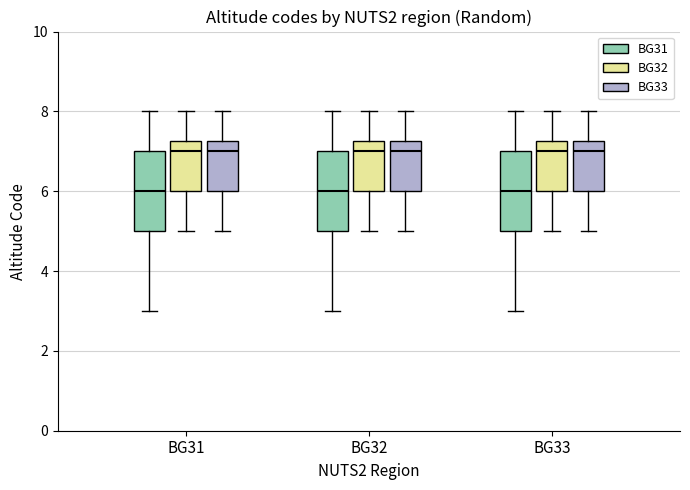

Reading left to right, transcribe this box plot: for each box, give where its median line is, the range the box spans, and where its two whiskers end, as read against the y-axis. The values are not printed on the chart, so give them approximately, as read against the axis.

BG31 (BG31): median 6.0, box 5.0 to 7.0, whiskers 3.0 to 8.0
BG31 (BG32): median 7.0, box 6.0 to 7.2, whiskers 5.0 to 8.0
BG31 (BG33): median 7.0, box 6.0 to 7.2, whiskers 5.0 to 8.0
BG32 (BG31): median 6.0, box 5.0 to 7.0, whiskers 3.0 to 8.0
BG32 (BG32): median 7.0, box 6.0 to 7.2, whiskers 5.0 to 8.0
BG32 (BG33): median 7.0, box 6.0 to 7.2, whiskers 5.0 to 8.0
BG33 (BG31): median 6.0, box 5.0 to 7.0, whiskers 3.0 to 8.0
BG33 (BG32): median 7.0, box 6.0 to 7.2, whiskers 5.0 to 8.0
BG33 (BG33): median 7.0, box 6.0 to 7.2, whiskers 5.0 to 8.0